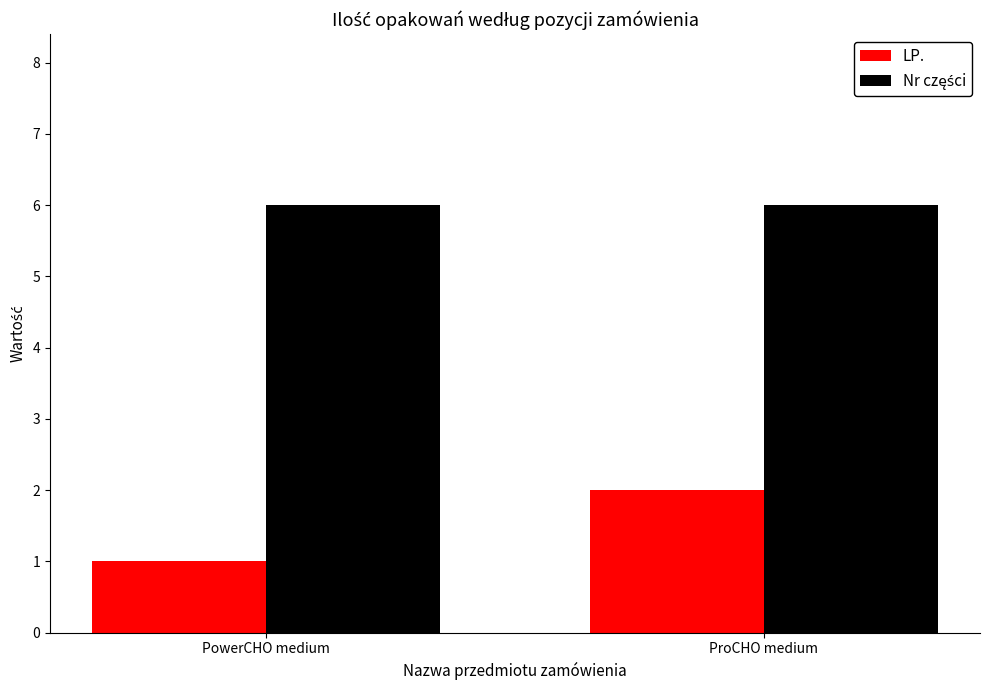

List the labels in order of LP. value, largest first.

ProCHO medium, PowerCHO medium